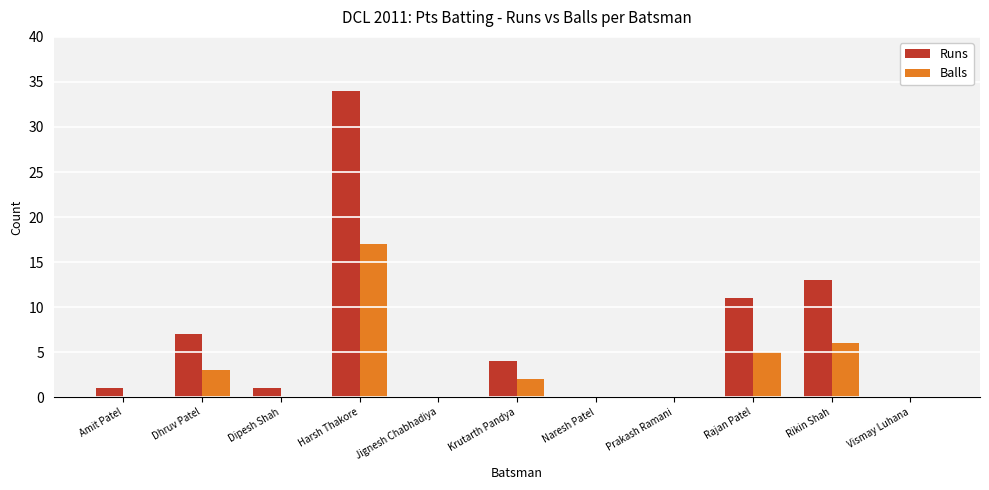

What is the highest value of the Balls series?

17